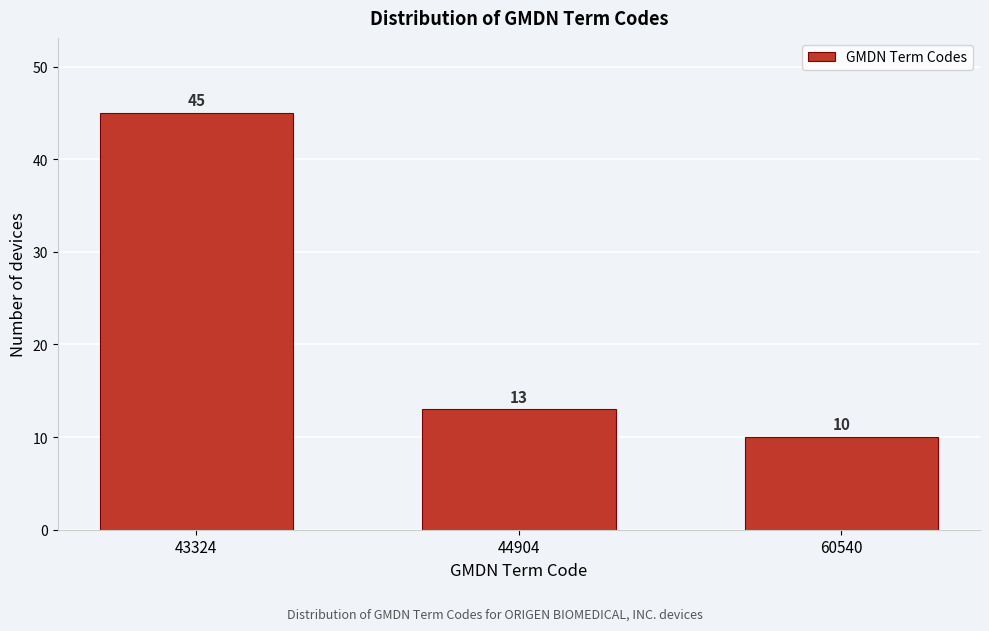

Reading left to right, what are all the values shown in this chart?

45	13	10